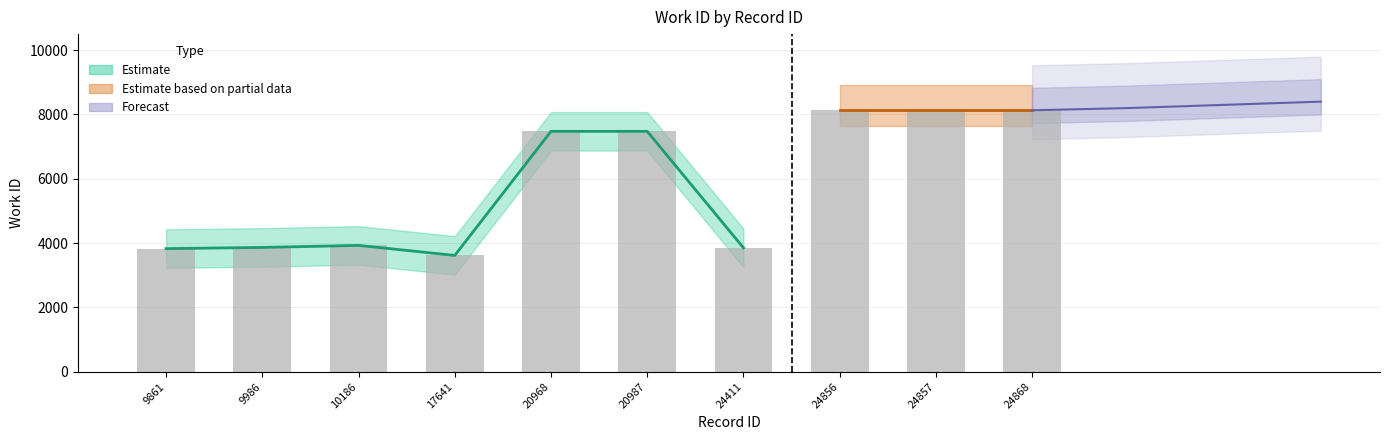

Approximately how many times larger is the value at 9861 compared to 24857?

0.5